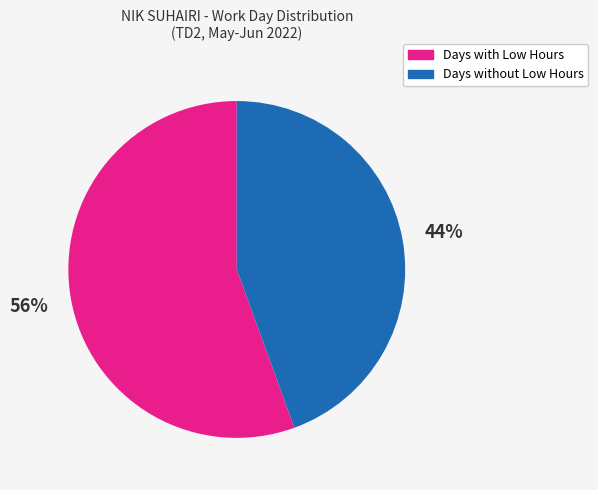

Is there a majority slice in this chart?

Yes